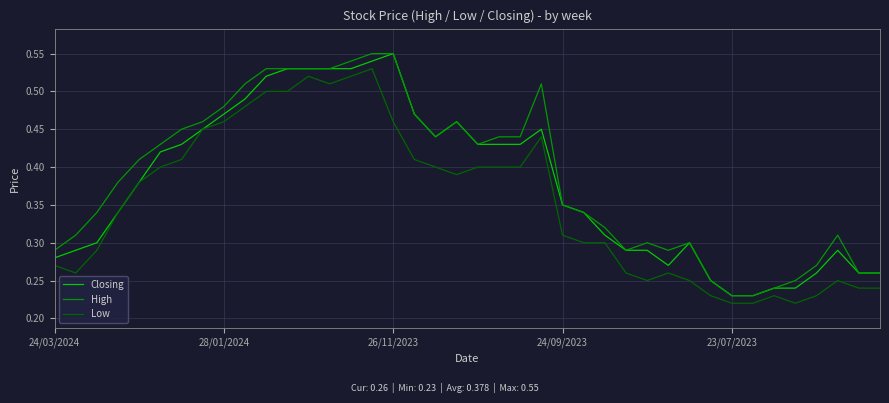

How many lines are shown in the chart?

3